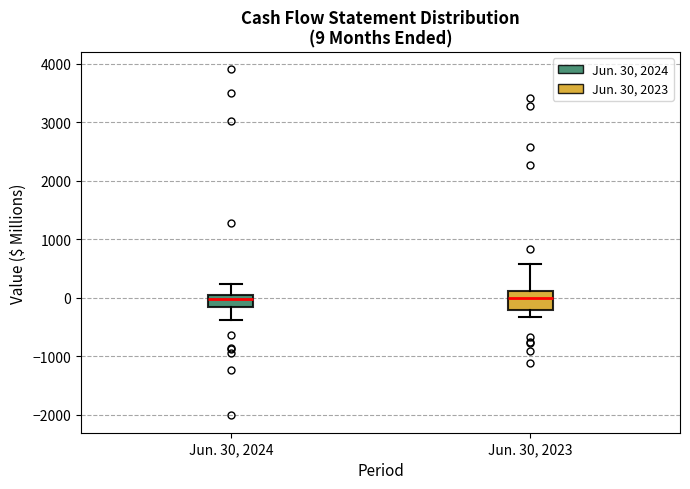

Comparing the boxes themselves (not the whiskers), which one is the tallest?

Jun. 30, 2023